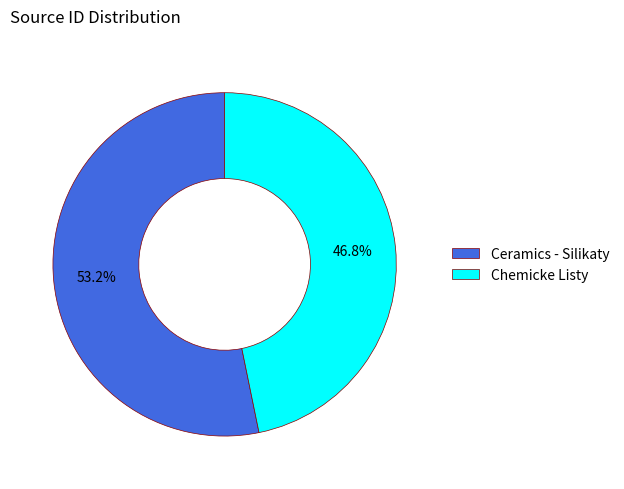

The Chemicke Listy slice represents 55% of the pie. True or false?

False